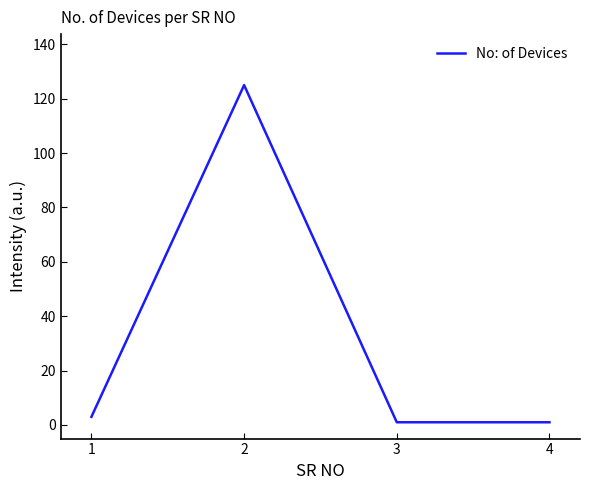

What is the ratio of the value at 2 to the value at 4?

125.0